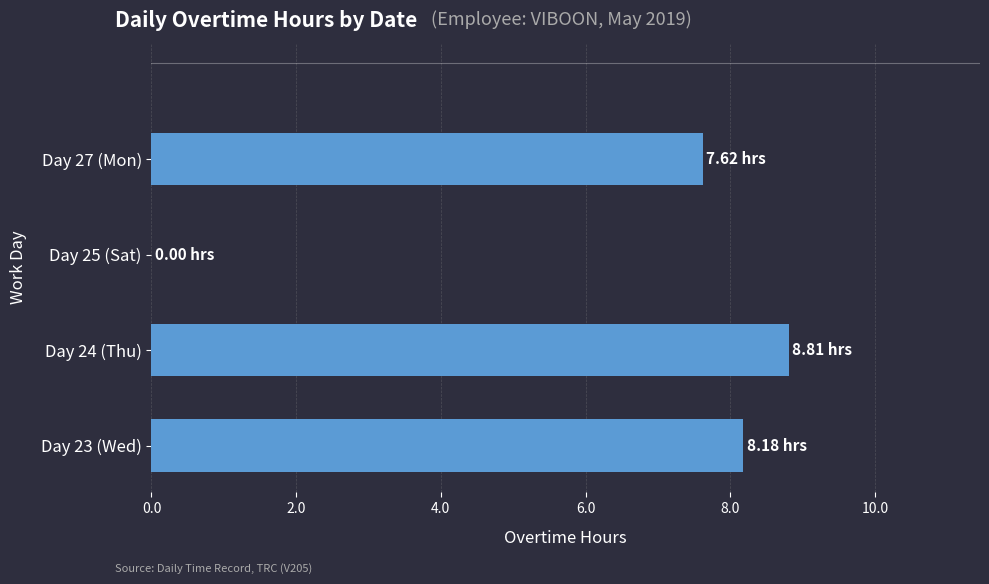

What is the maximum value shown in the chart?

8.8